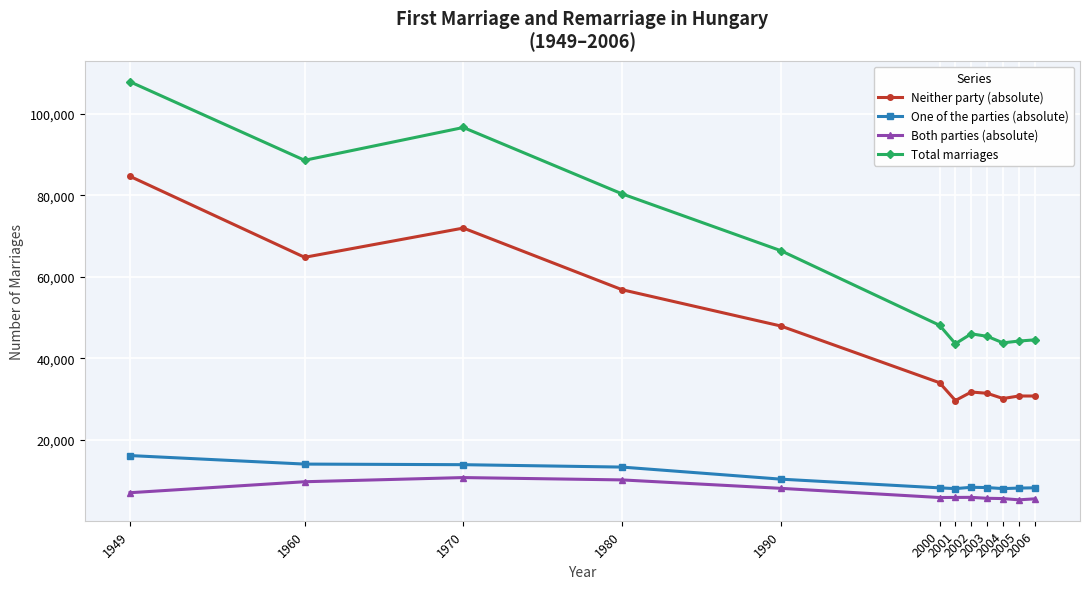

What value does the Total marriages series have at 2002, to the nearest 50?

46000